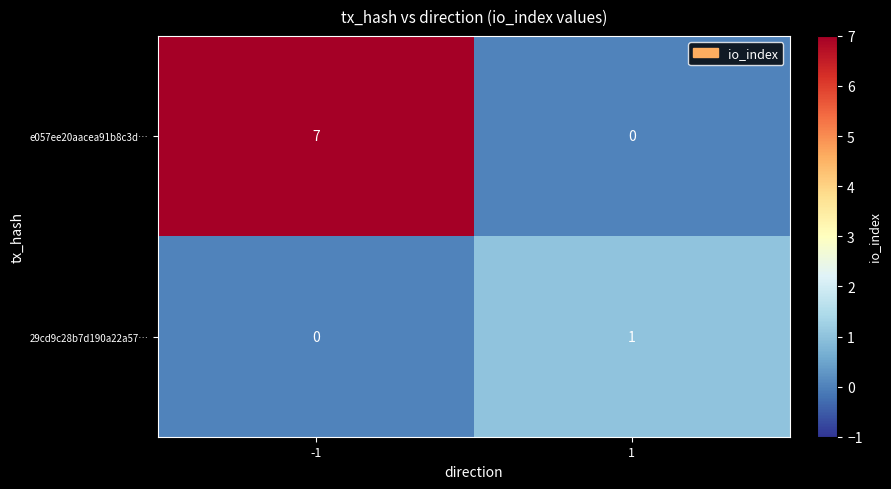

List the series in order of their overall mean, lowest first.

29cd9c28b7d190a22a57…, e057ee20aacea91b8c3d…